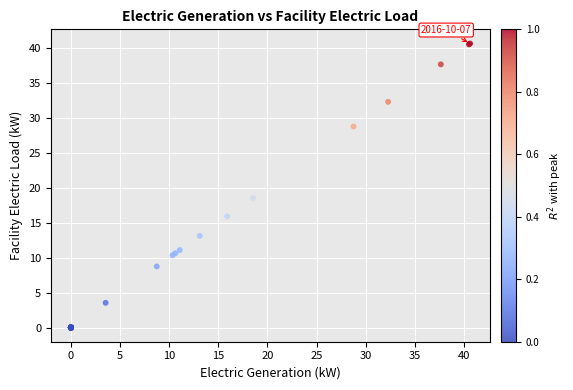

What Y value in the scatter plot is closest to 20?

18.5